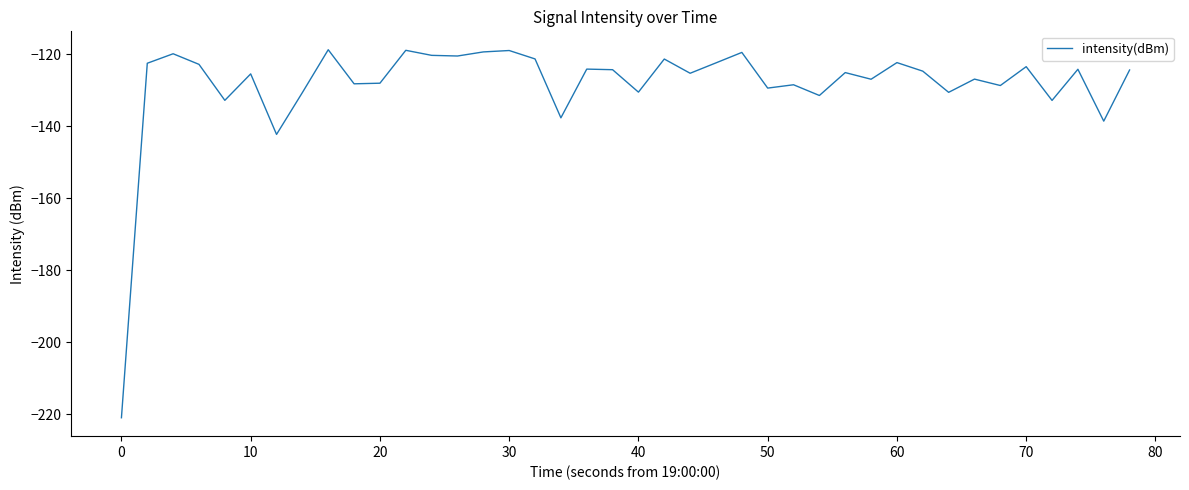

What is the greatest value displayed?

-118.7